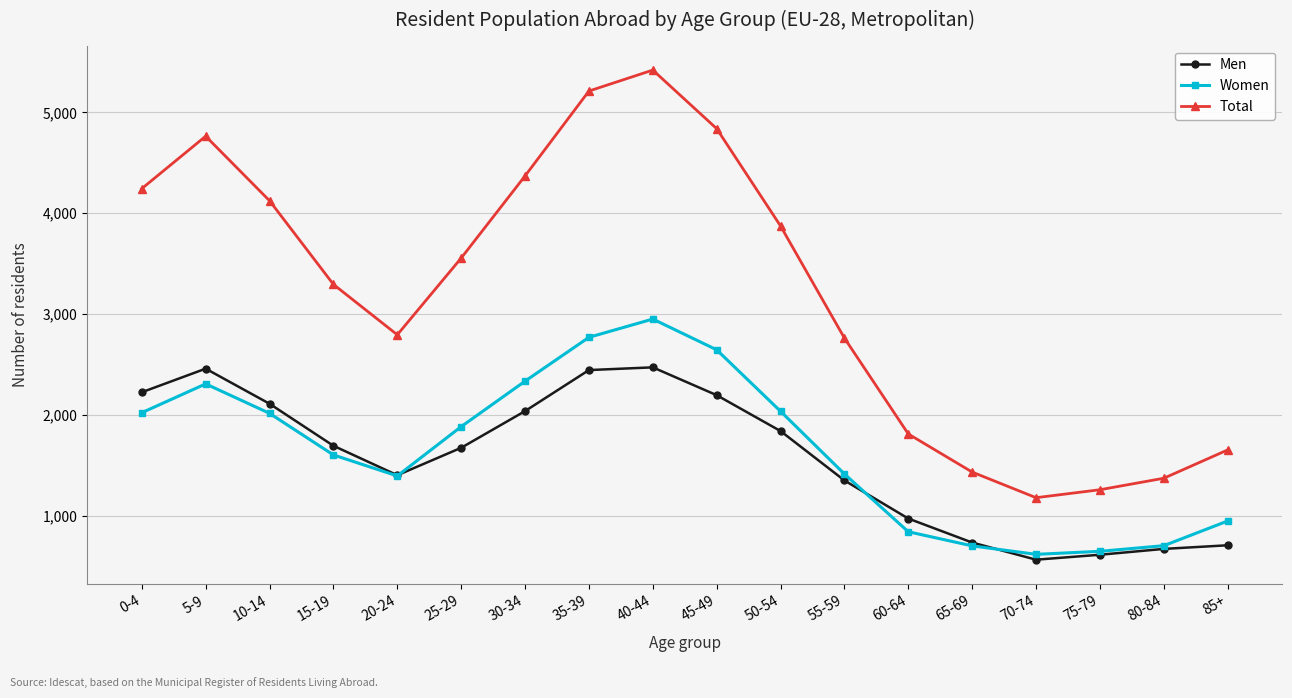

What is the approximate value of Total at 40-44?

5419